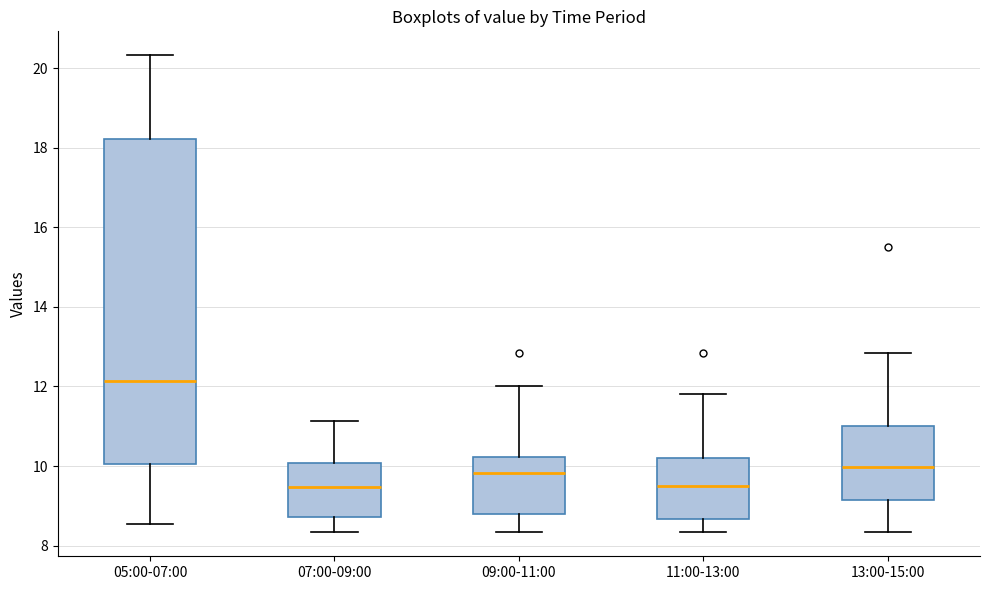

Reading left to right, read every box against the y-axis: the position of its median line, the range the box covers, and the ends of its whiskers. The values are not printed on the chart, so give them approximately, as read against the axis.

05:00-07:00: median 12.2, box 10.0 to 18.2, whiskers 8.6 to 20.4
07:00-09:00: median 9.4, box 8.8 to 10.0, whiskers 8.4 to 11.2
09:00-11:00: median 9.8, box 8.8 to 10.2, whiskers 8.4 to 12.0
11:00-13:00: median 9.6, box 8.6 to 10.2, whiskers 8.4 to 11.8
13:00-15:00: median 10.0, box 9.2 to 11.0, whiskers 8.4 to 12.8